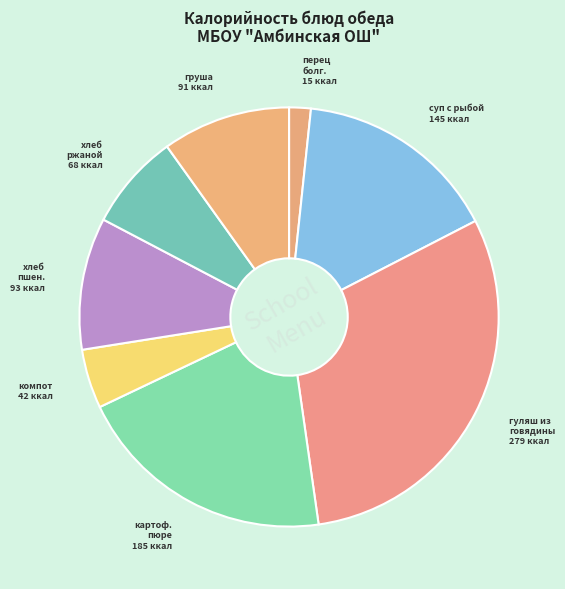

How many segments does this pie chart have?

8